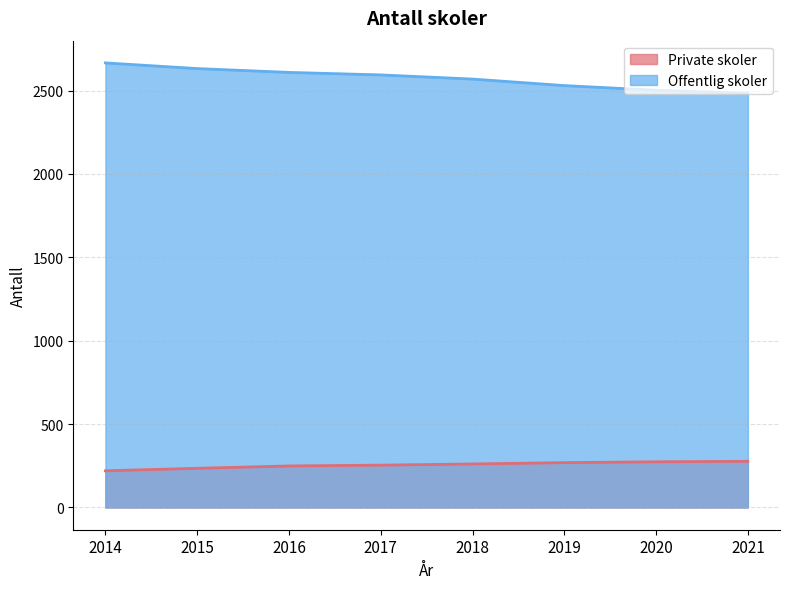

True or false: Offentlig skoler has more than 2 points higher than both neighbors.

False